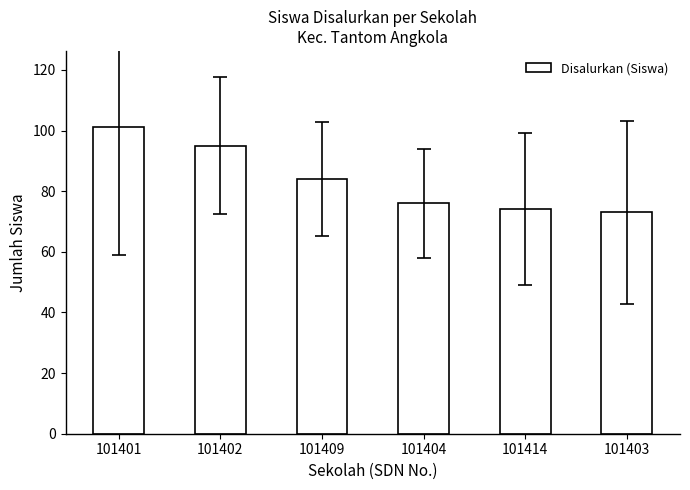

The chart shows a value of 42 at 101403. True or false?

False